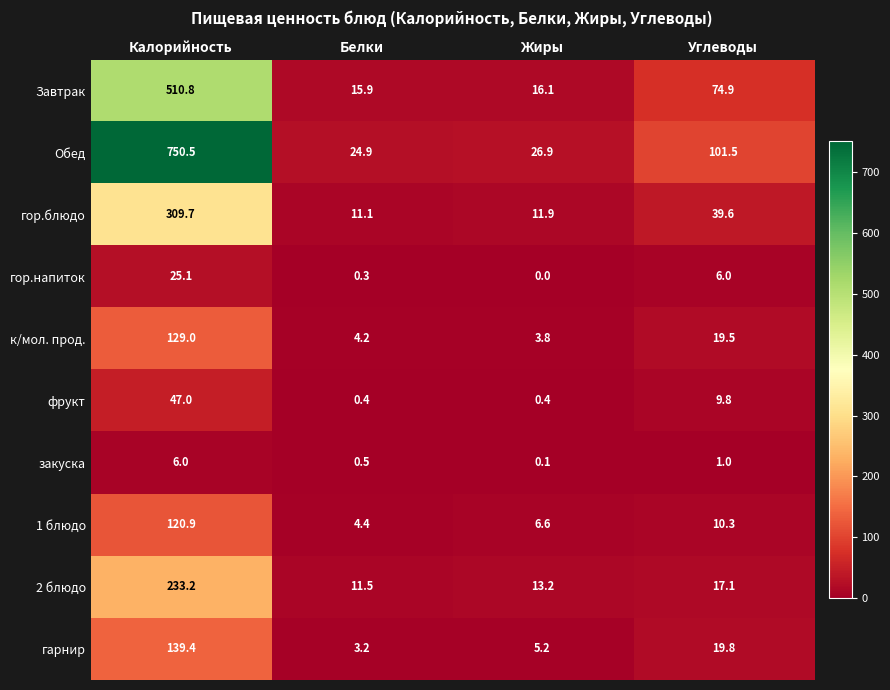

What is the total value across all series at Калорийность?

2271.6